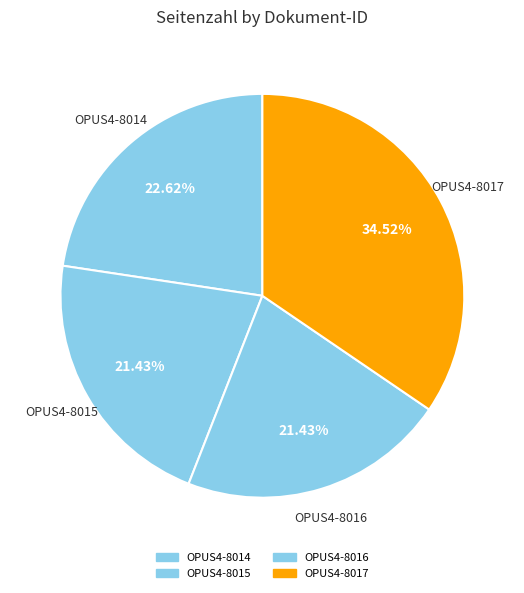

Is it true that OPUS4-8016 is 35% of the pie?

False